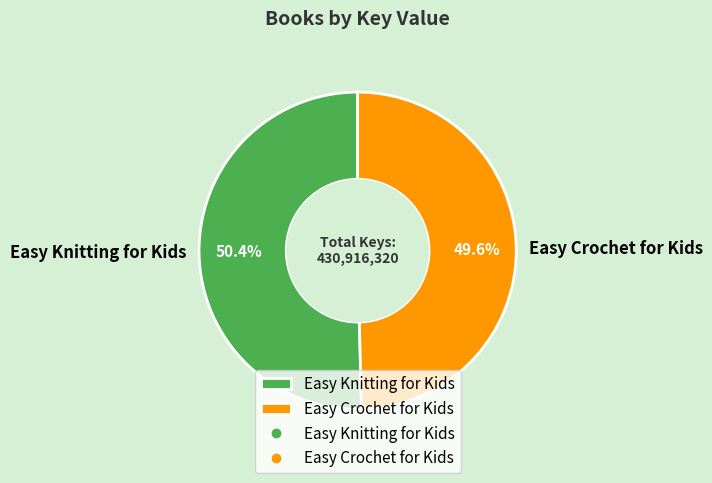

Rank the categories by value from highest to lowest.

Easy Knitting for Kids, Easy Crochet for Kids